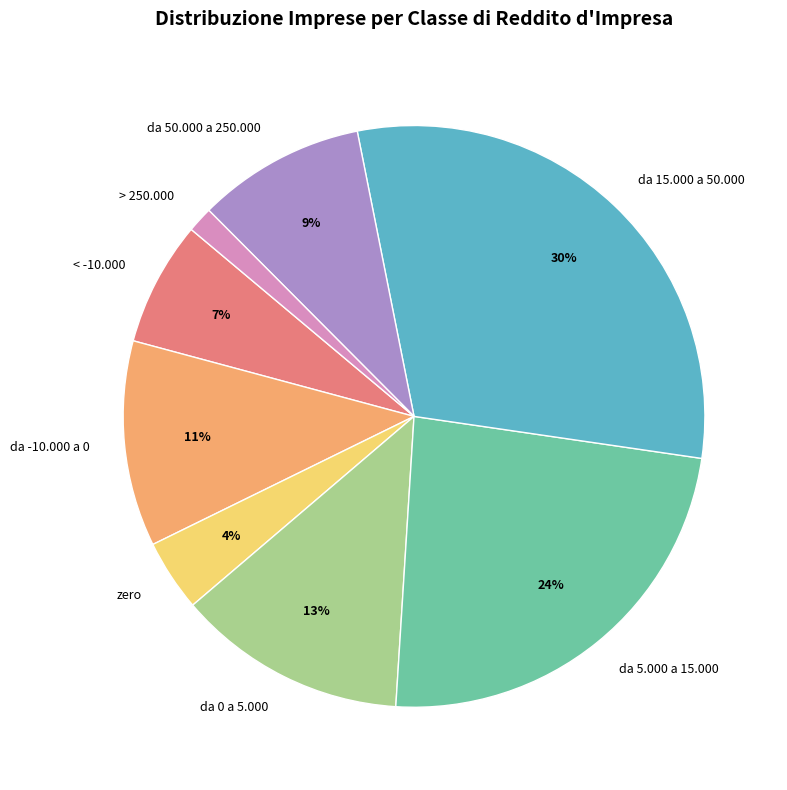

Is the sum of < -10.000 and da 15.000 a 50.000 greater than half?

No